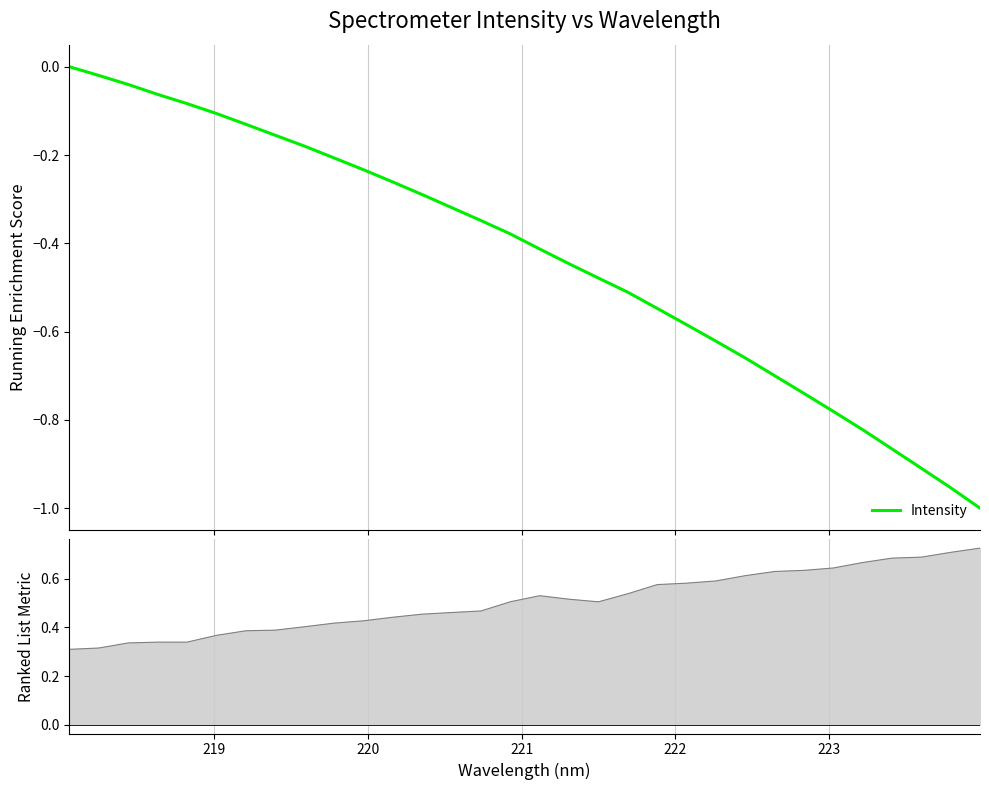

True or false: the data shows -0.1 at 10.

False